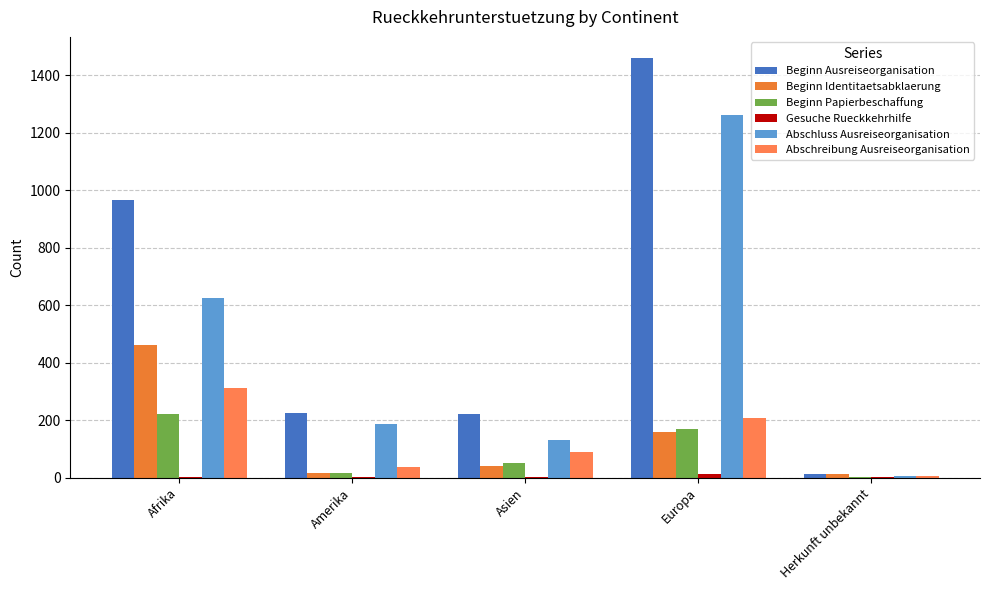

Where is Gesuche Rueckkehrhilfe nearest to the value 6?

Afrika